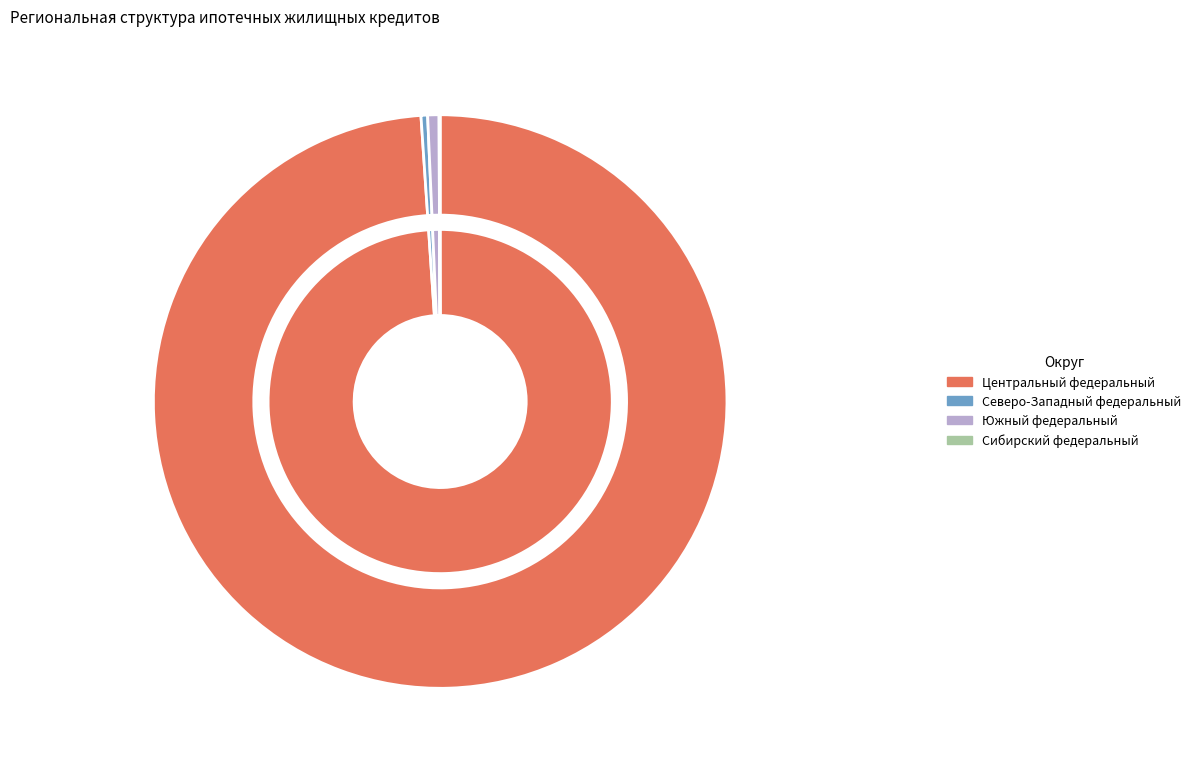

Does Сибирский федеральный округ account for over 50% of the chart?

No